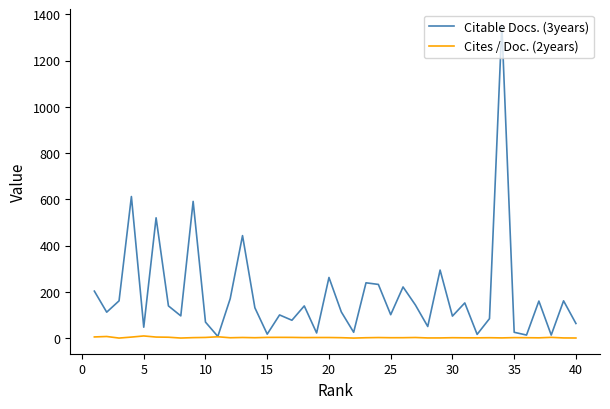

Which series has the widest spread of values?

Citable Docs. (3years)